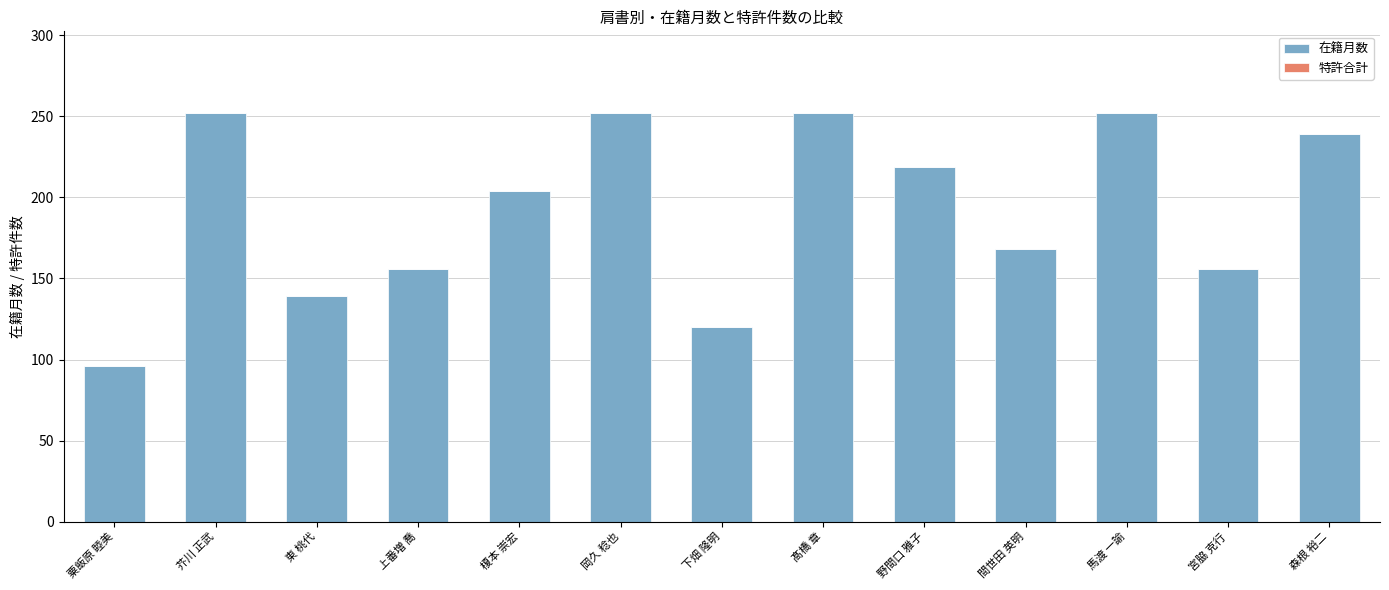

What is the label of the 11th bar from the left?

馬渡 一諭